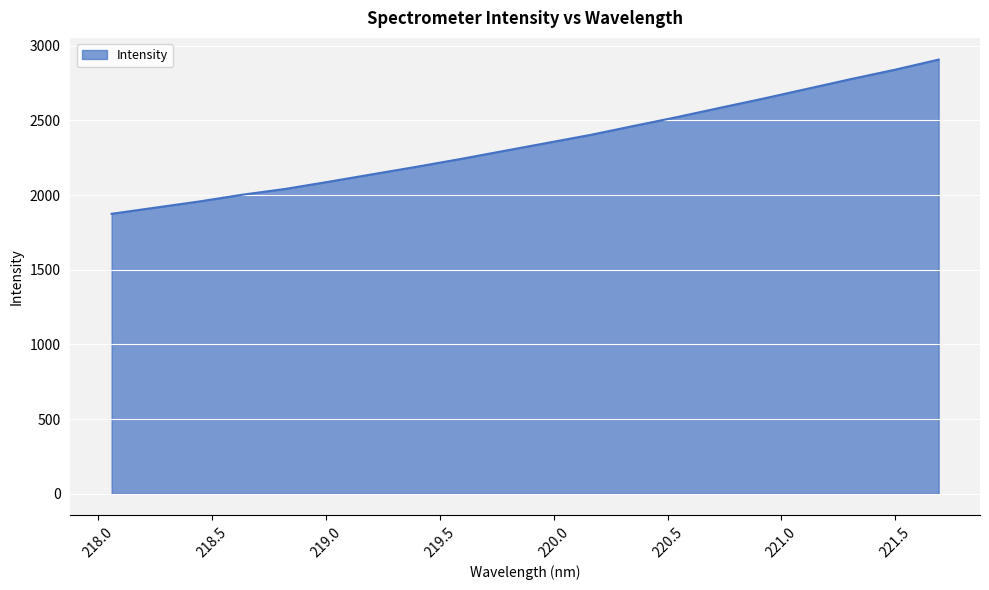

What is the maximum value shown in the chart?

2907.6